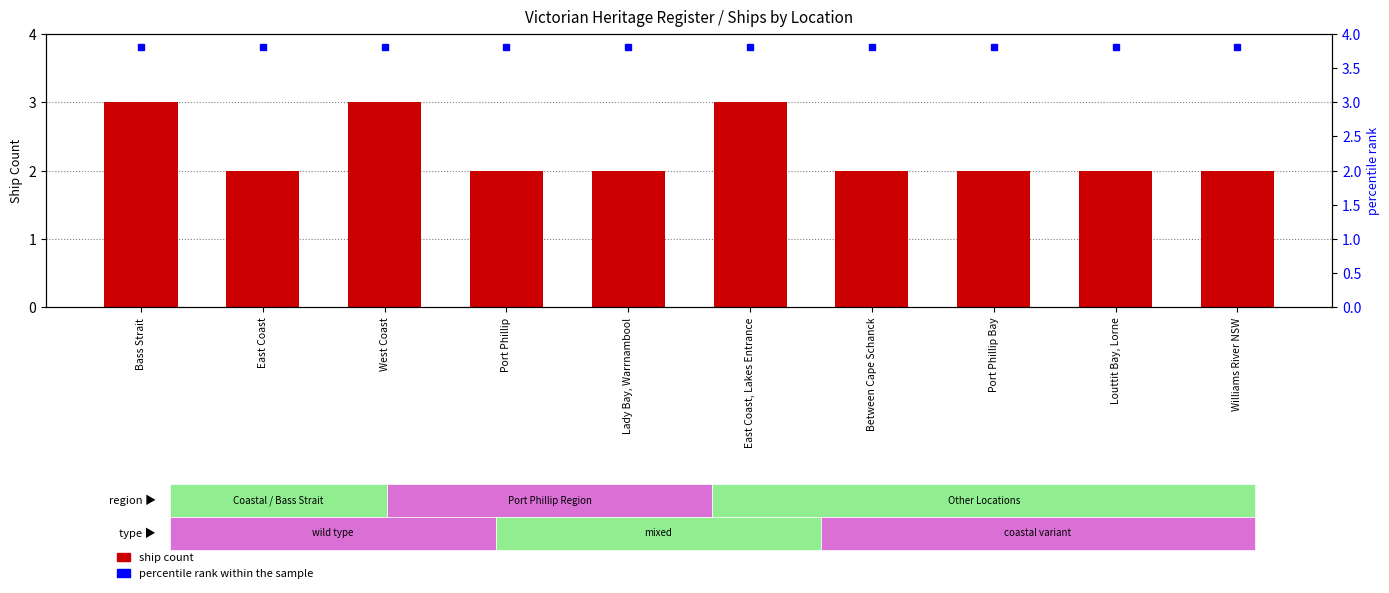

Does the chart contain any negative values?

No